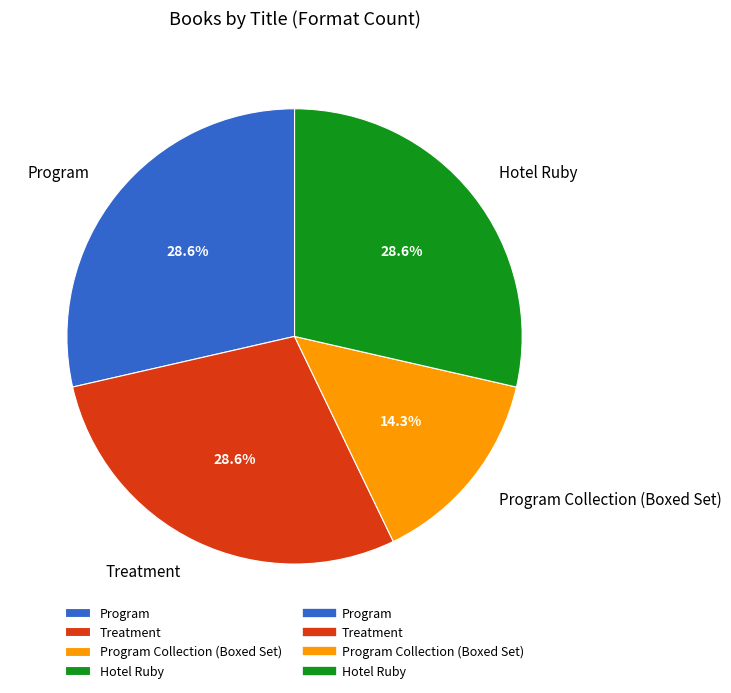

To the nearest percent, what portion does Program Collection (Boxed Set) represent?

14%